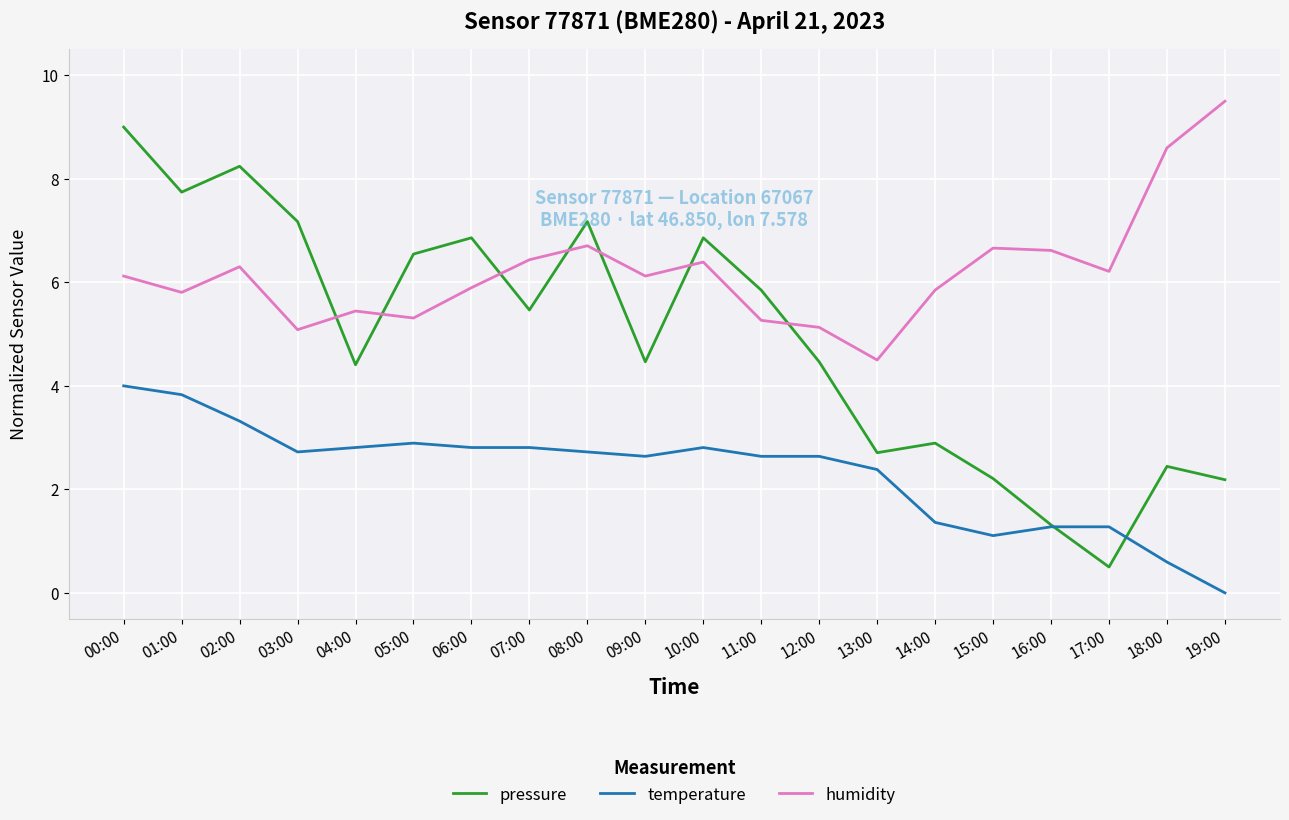

Rank the series by their maximum value, from highest to lowest.

humidity, pressure, temperature